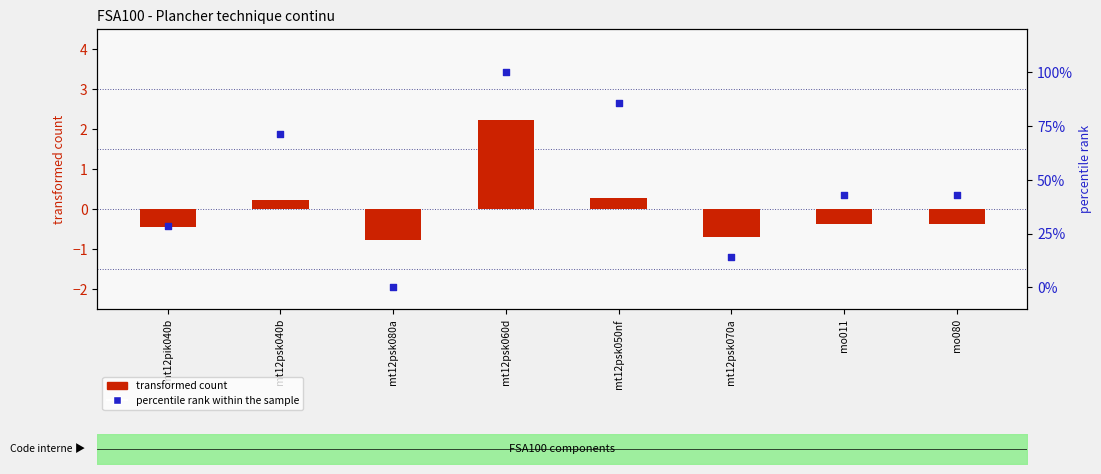

What is the total value across all series at mo080?

42.5